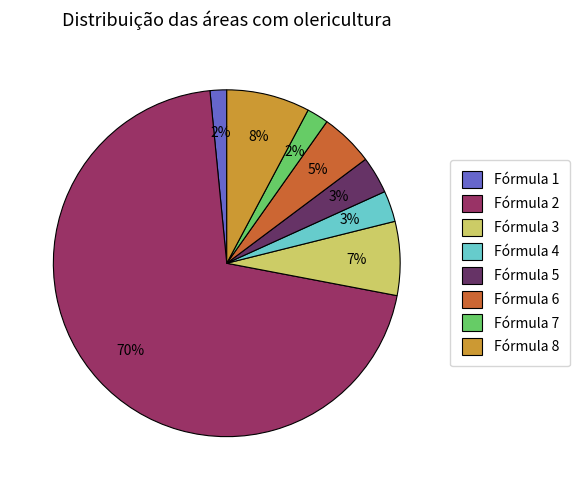

The Fórmula 8 slice represents 1% of the pie. True or false?

False